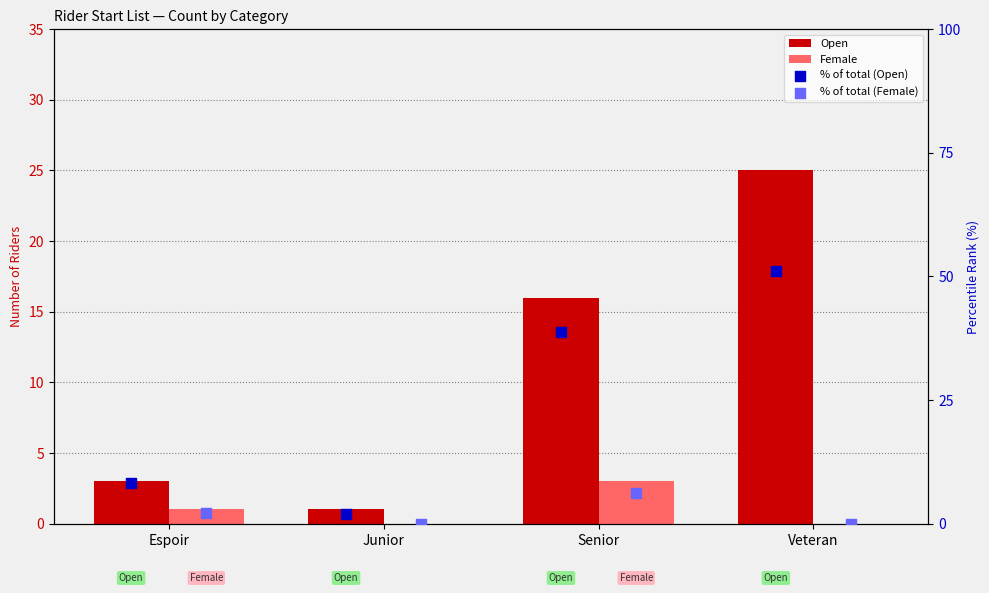

What are all the series names shown in the legend?

Open, Female, % of total (Open), % of total (Female)